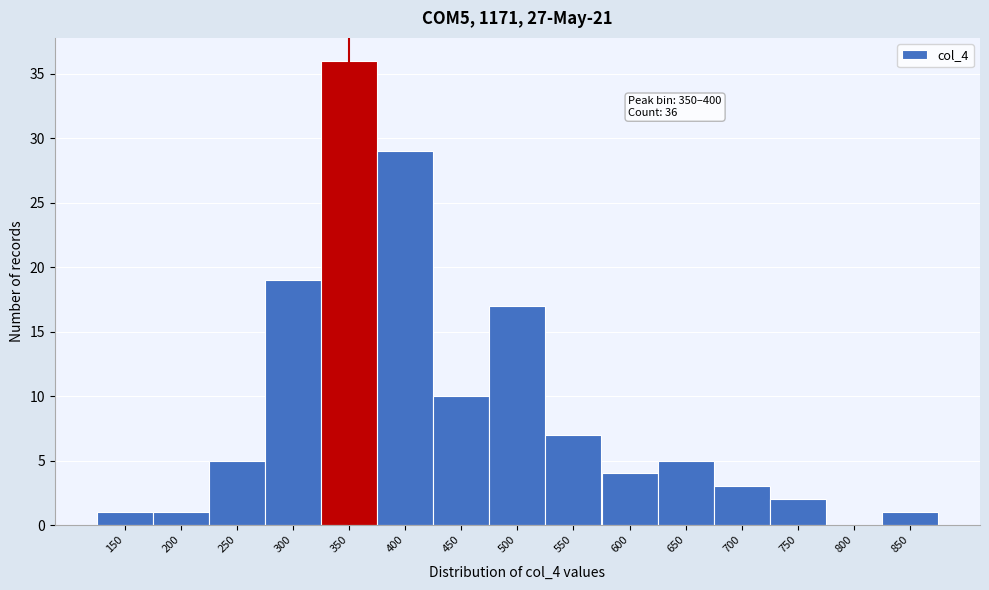

Reading right to left, transcribe all the data shown in this chart.

850=1	800=0	750=2	700=3	650=5	600=4	550=7	500=17	450=10	400=29	350=36	300=19	250=5	200=1	150=1